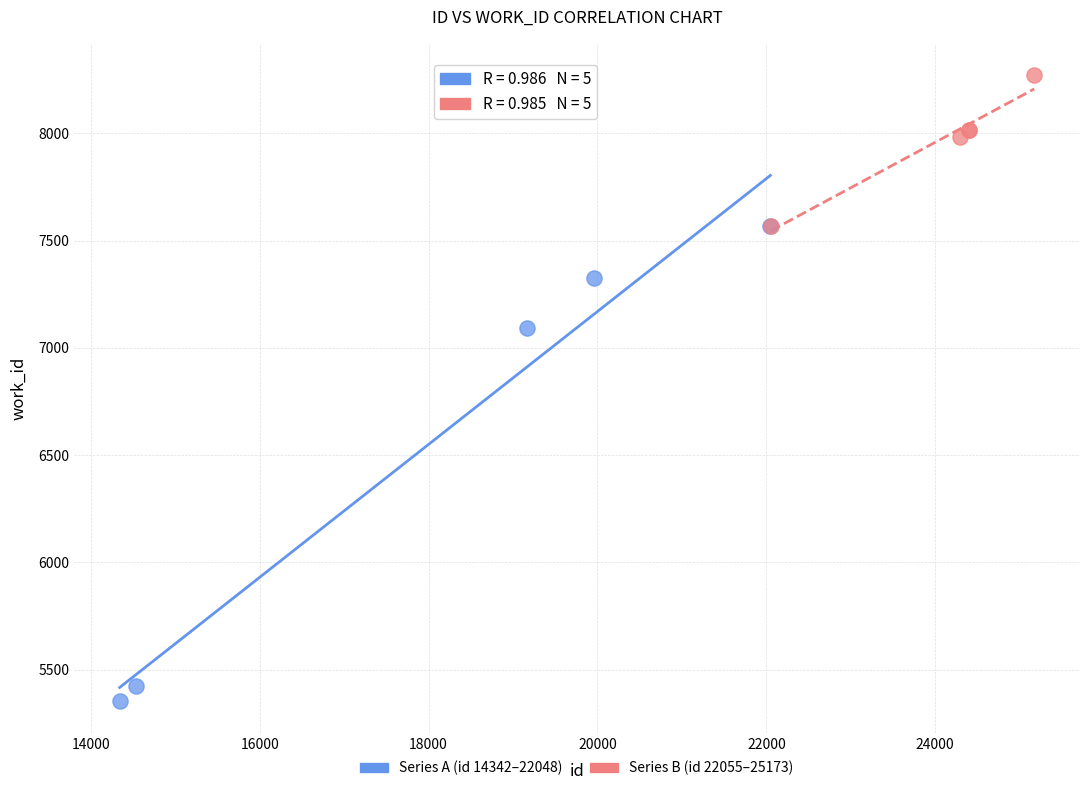

Which series contains the highest Y value?

Series B (id 22055–25173)